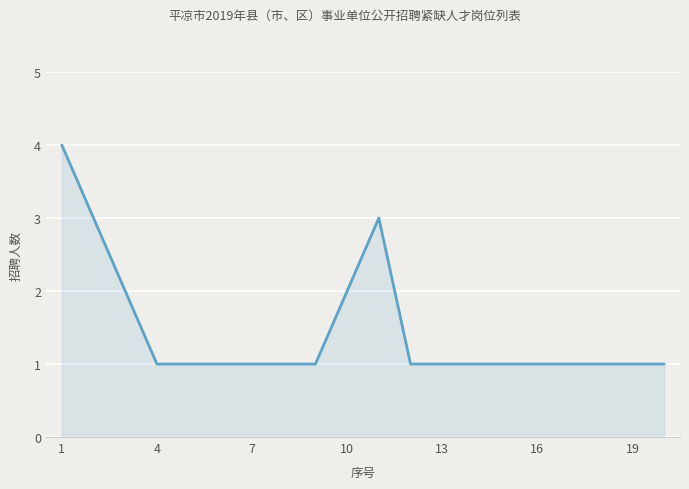

What is the greatest value displayed?

4